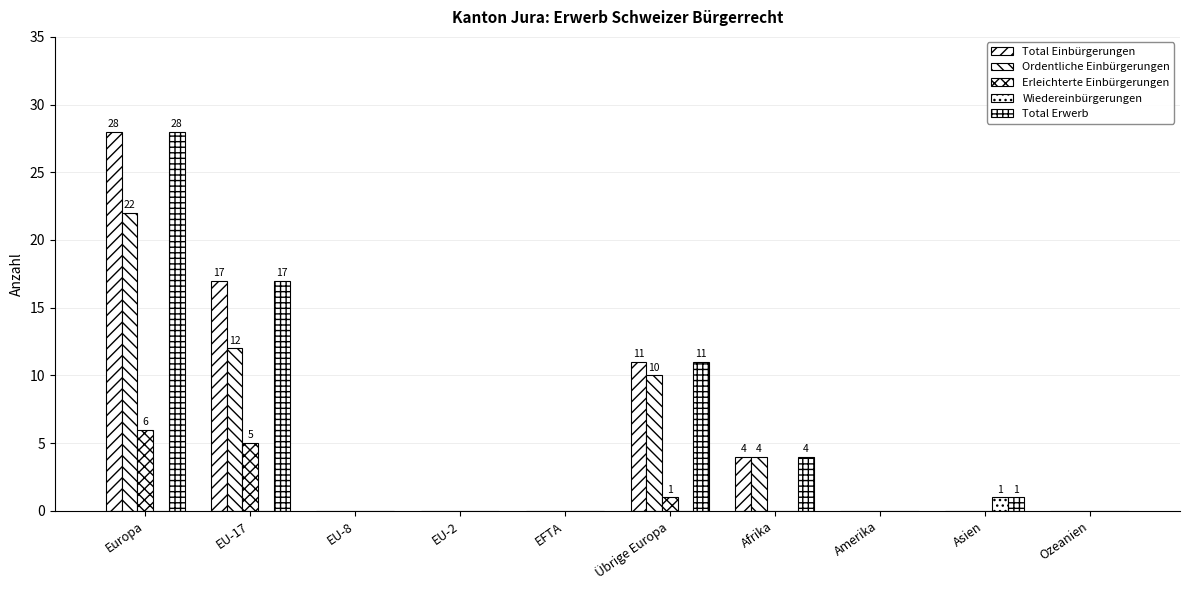

Are the bars grouped side by side (vs. stacked)?

Yes